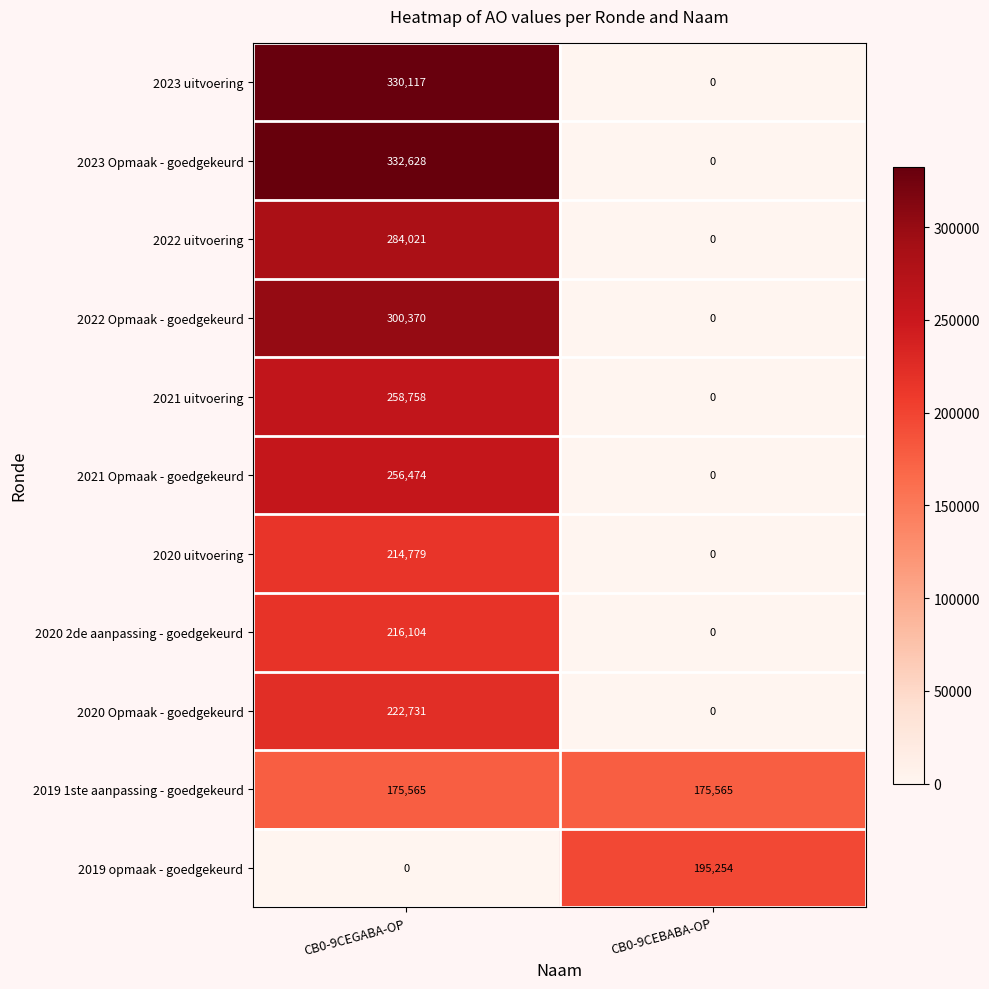

What is the approximate value of 2020 2de aanpassing - goedgekeurd at CB0-9CEGABA-OP, to the nearest 50?

216100